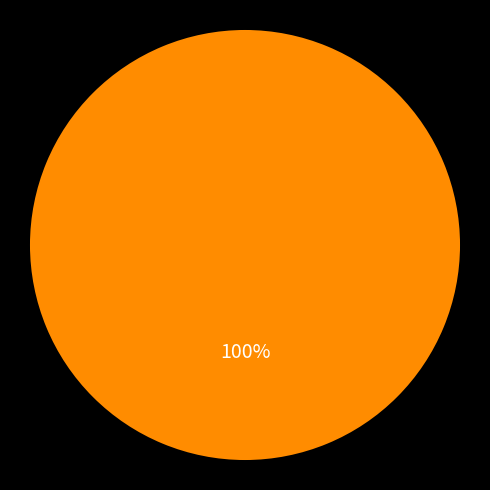

Does any single category account for the majority?

Yes